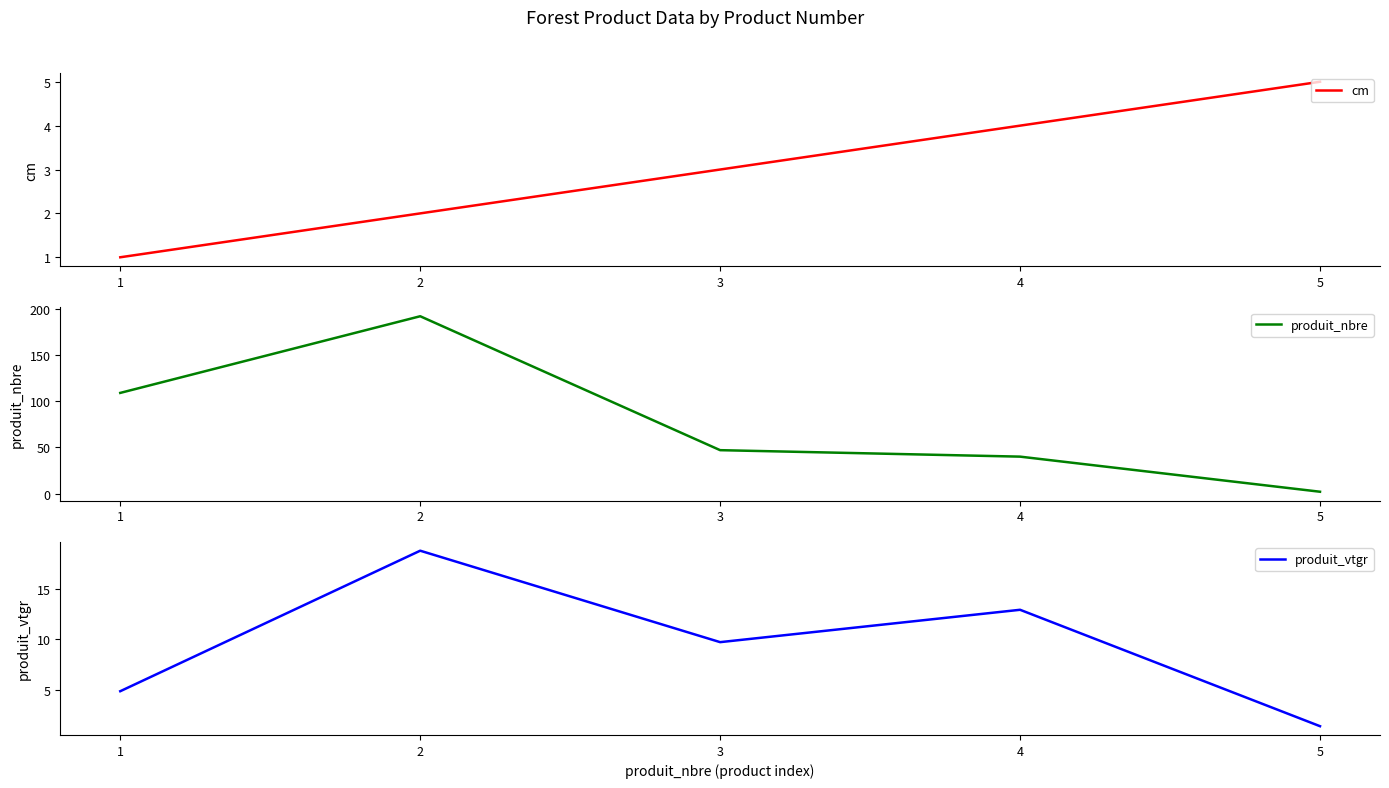

Which series has the largest total across all categories?

produit_nbre